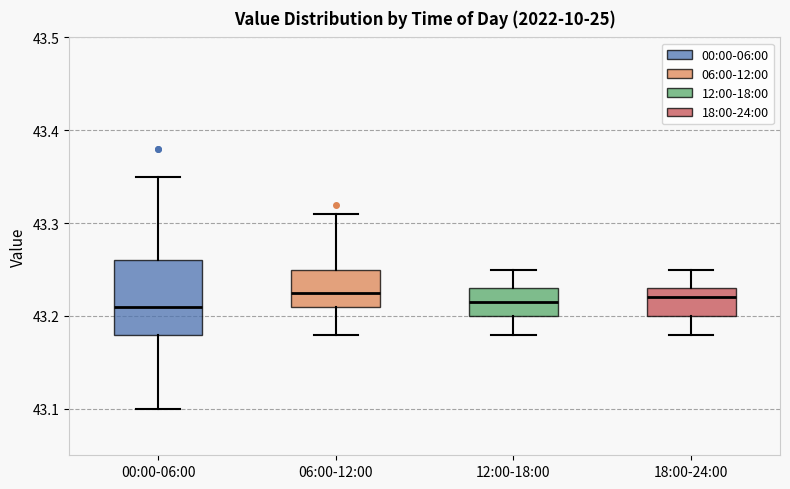

Comparing the boxes themselves (not the whiskers), which one is the tallest?

00:00-06:00